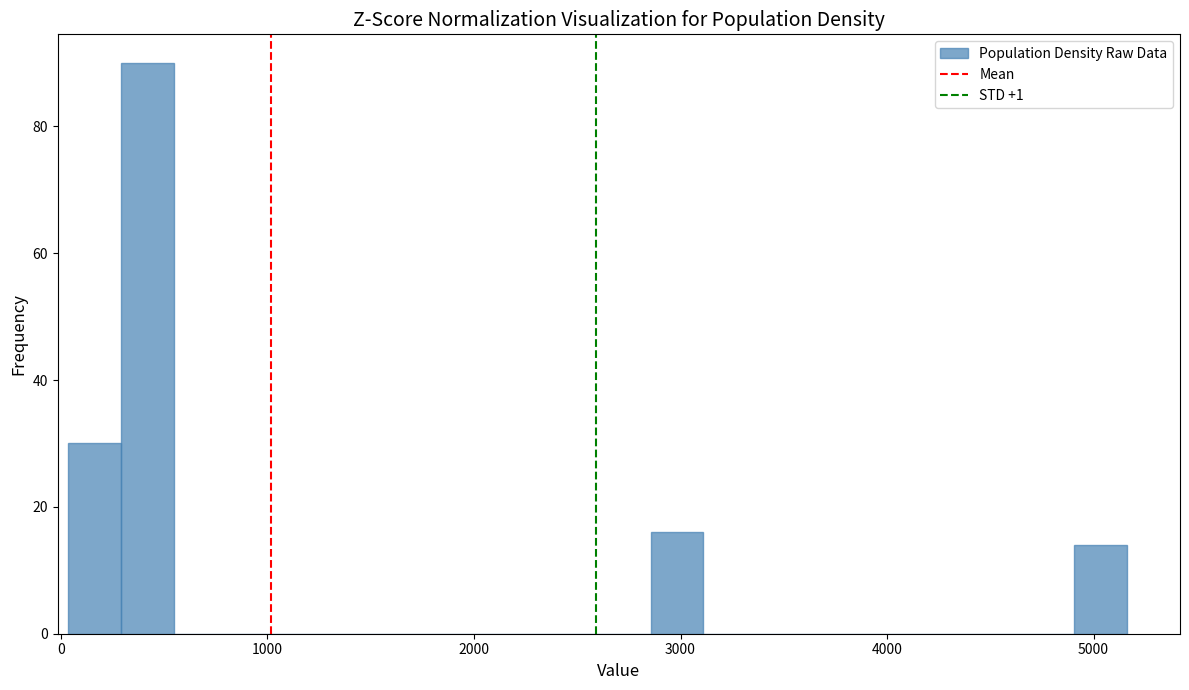

Around what value on the x-axis is the tallest bar? Give the approximate position of its centre, as read against the axis.

400